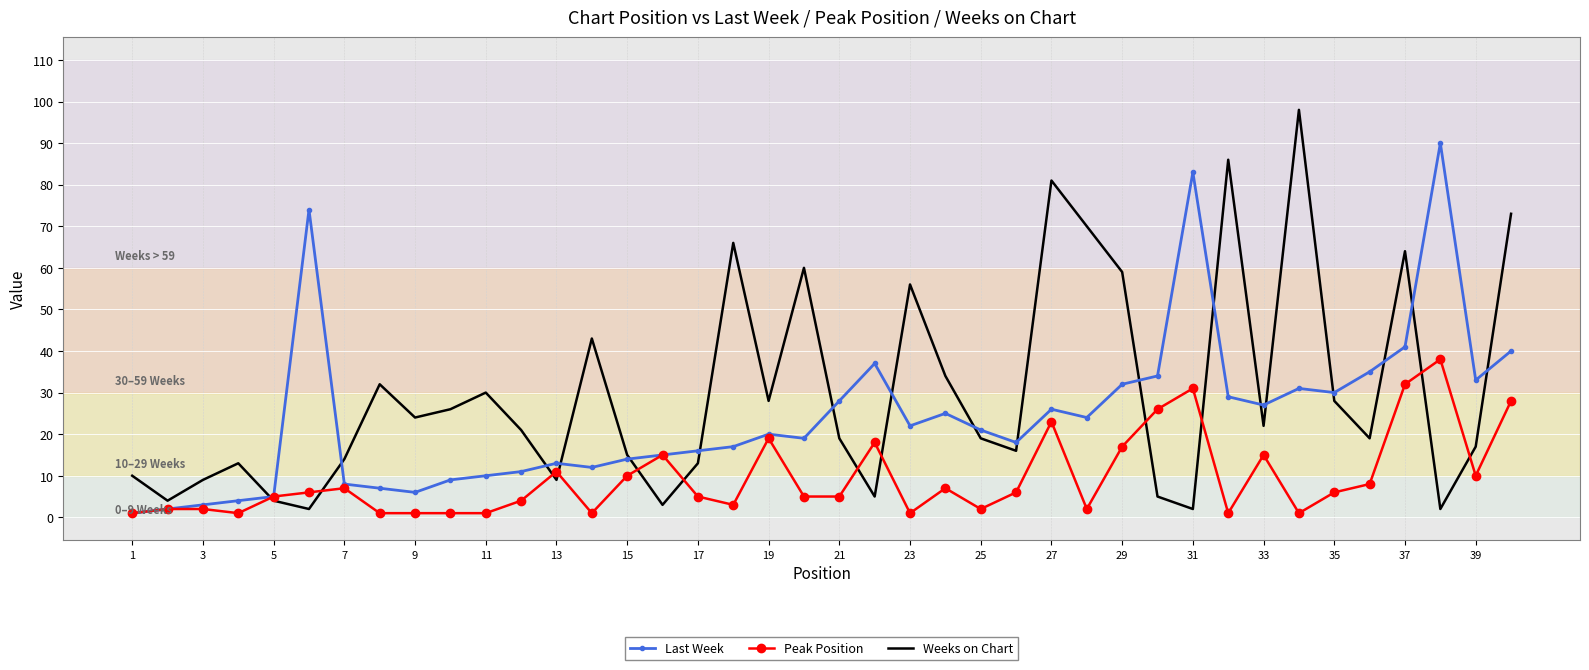

List the series in order of their peak value, lowest first.

Peak Position, Last Week, Weeks on Chart